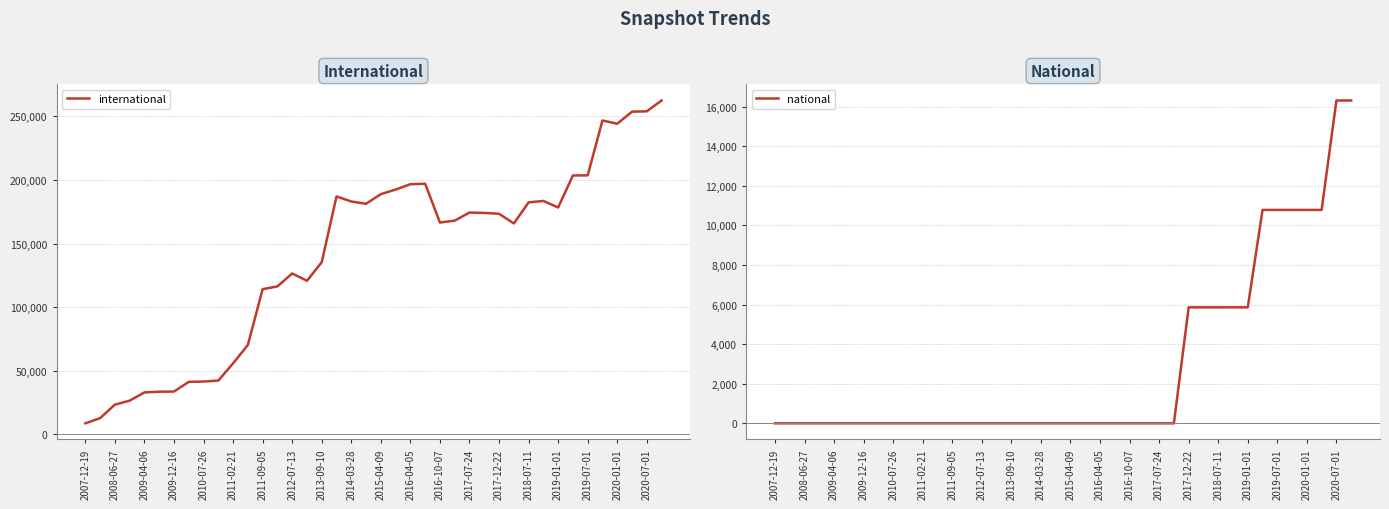

What is the lowest value of the international series?

8559